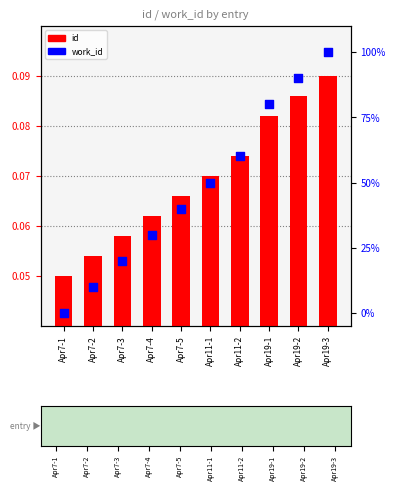

What is the total value across all series at Apr7-5?

40.1